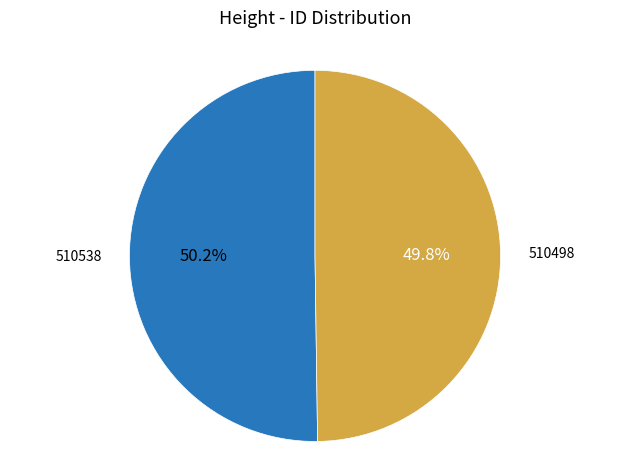

What is the ratio of the value at 510538 to the value at 510498?

1.0